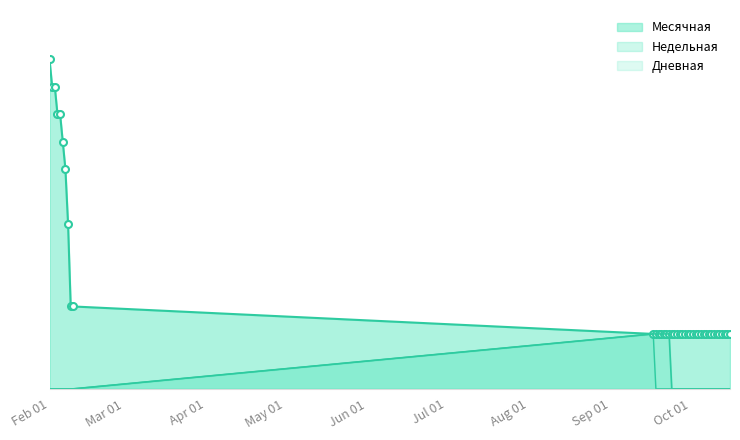

Which series has the widest spread of values?

Месячная